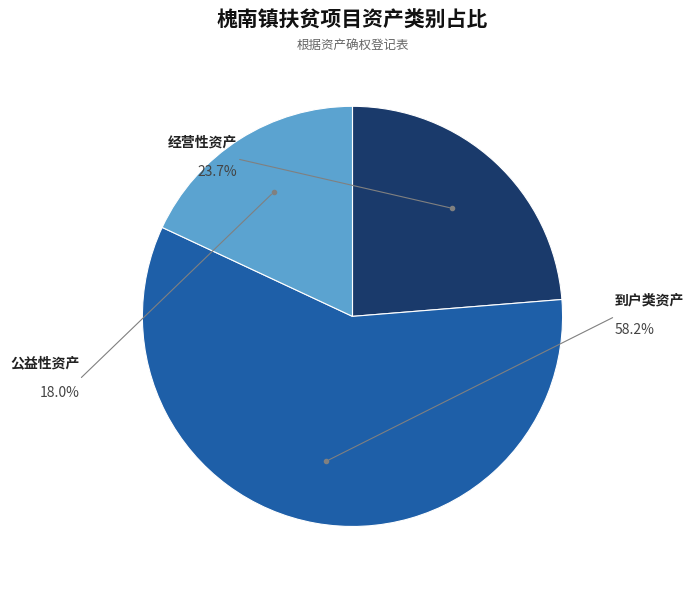

Between 15 and 8, which is larger?

15